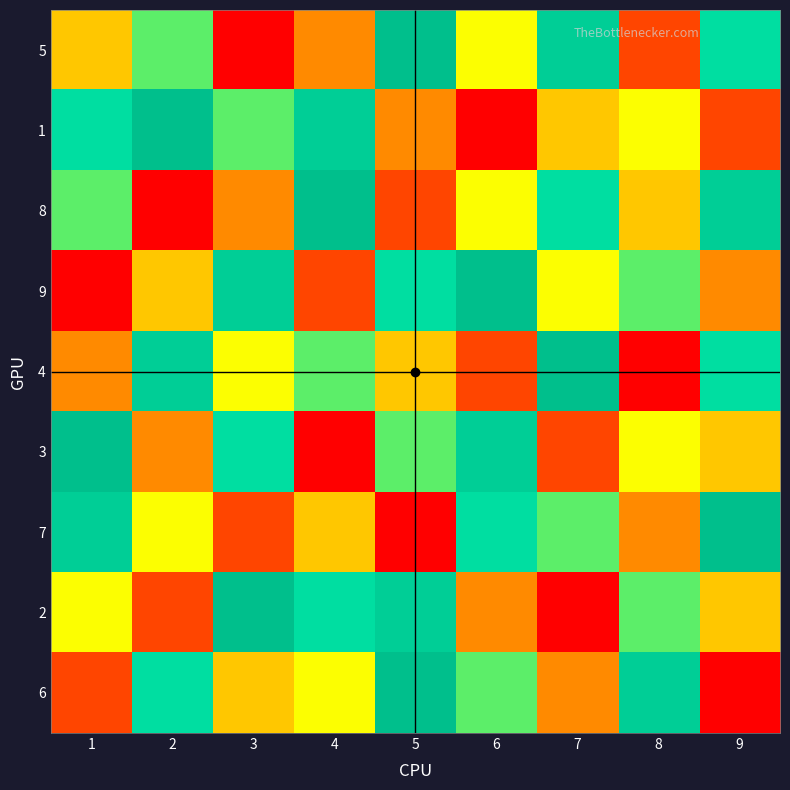

How many categories are shown in the chart?

9